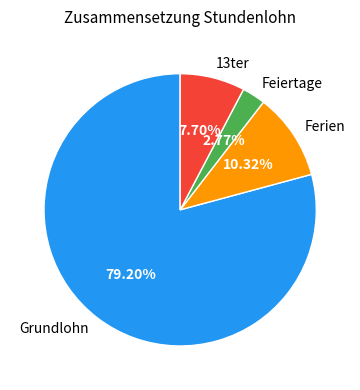

Does Grundlohn account for over 50% of the chart?

Yes